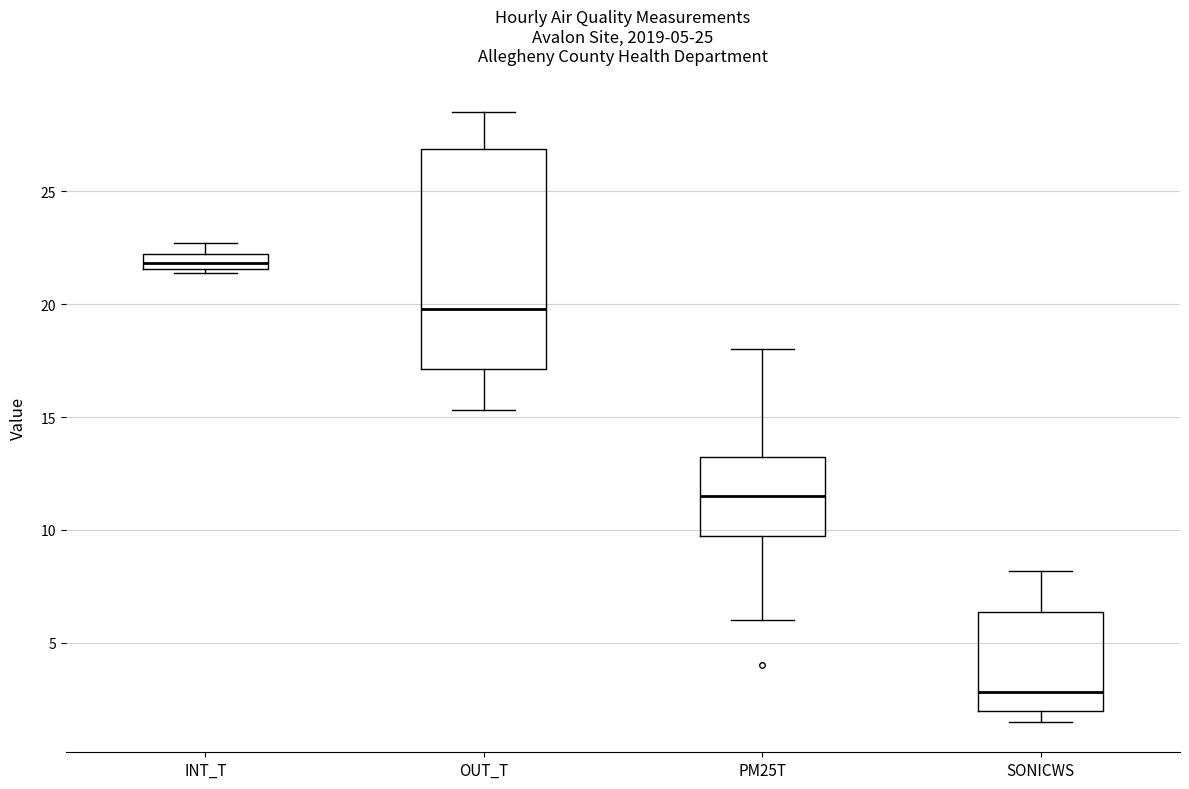

Which box has the lowest median line?

SONICWS